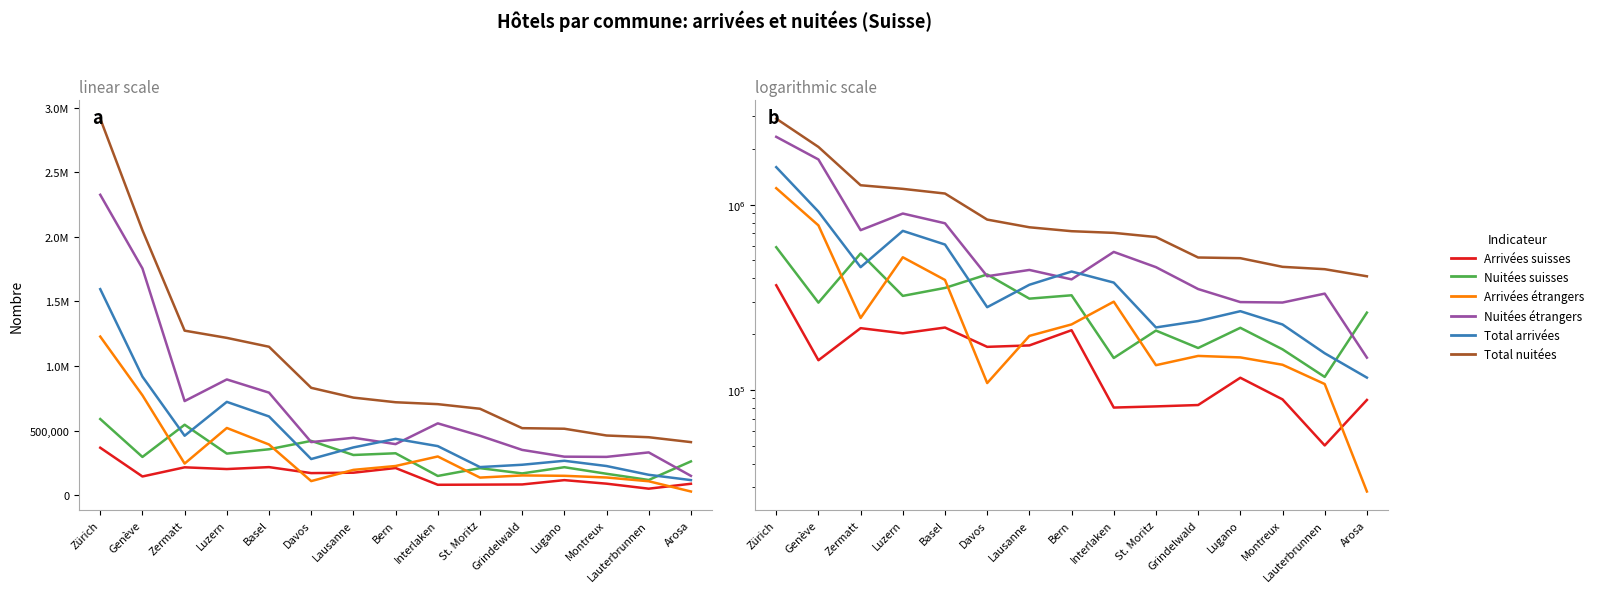

List the series in order of their peak value, highest first.

Total nuitées, Nuitées étrangers, Total arrivées, Arrivées étrangers, Nuitées suisses, Arrivées suisses